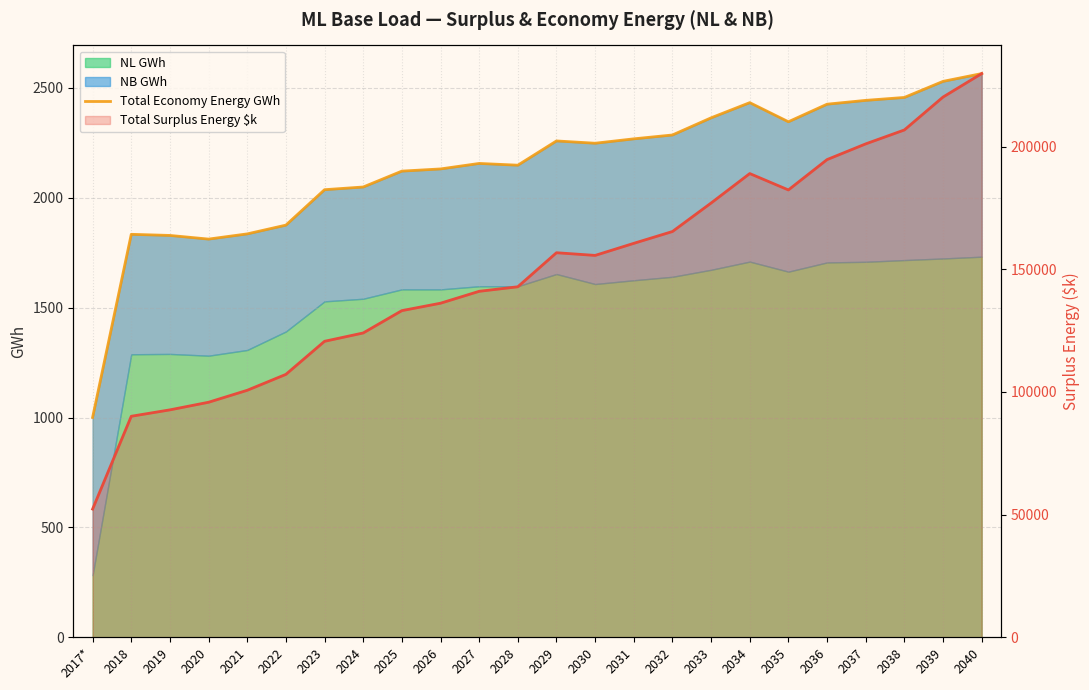

Which series has the largest total across all categories?

Total Surplus Energy $k